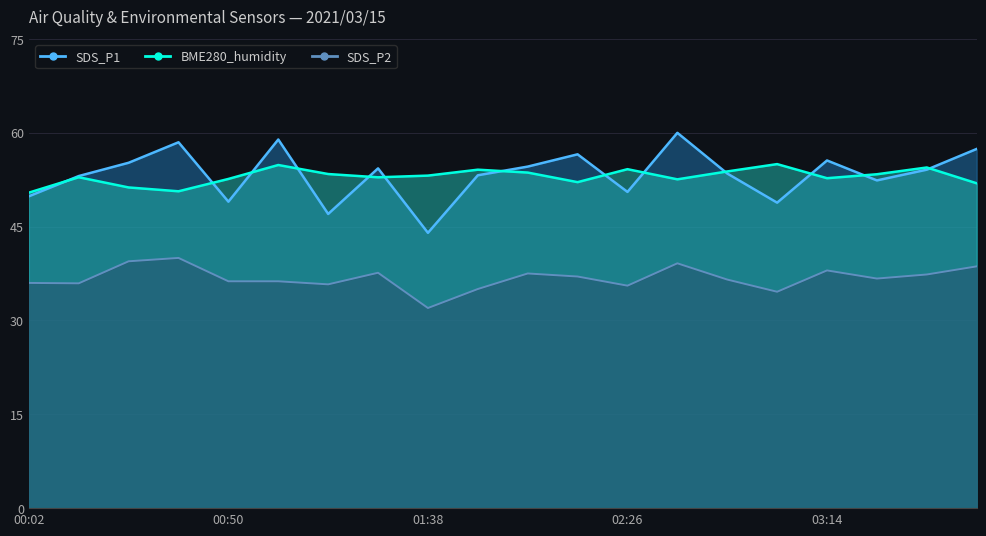

Which series changed the most between 01:14 and 03:38?

SDS_P1